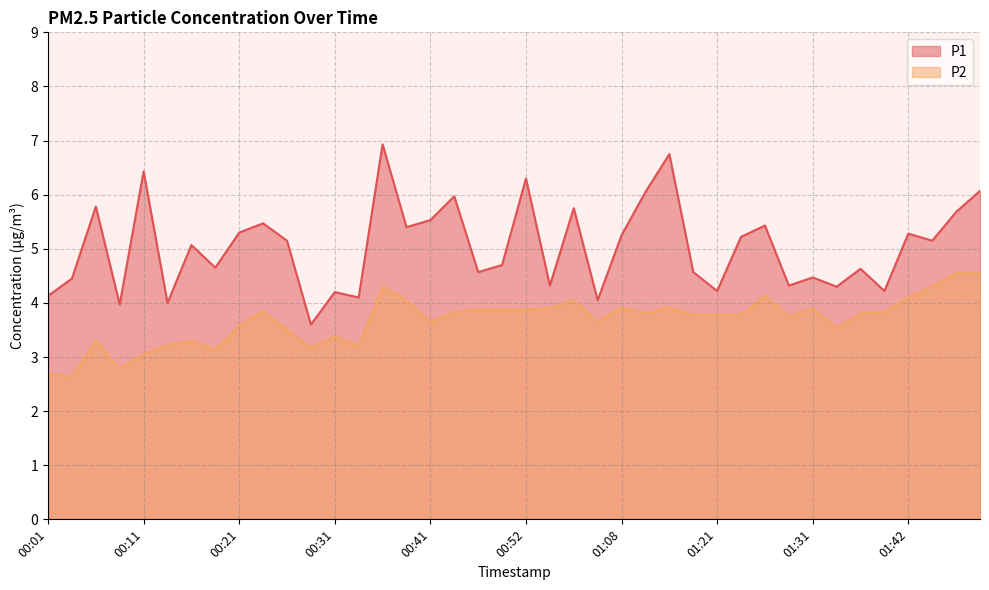

Count the number of categories in the chart.

40